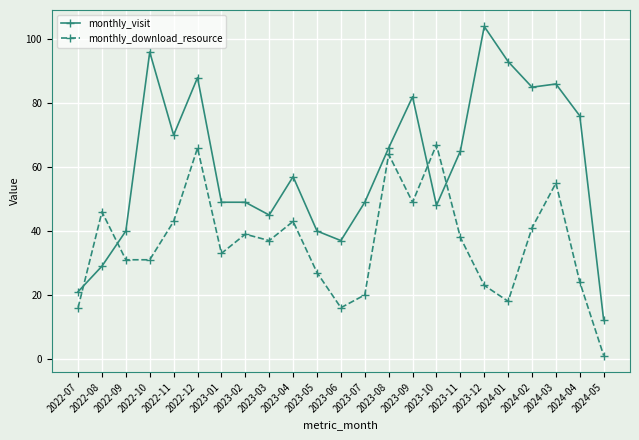

Does the chart have visible grid lines?

Yes